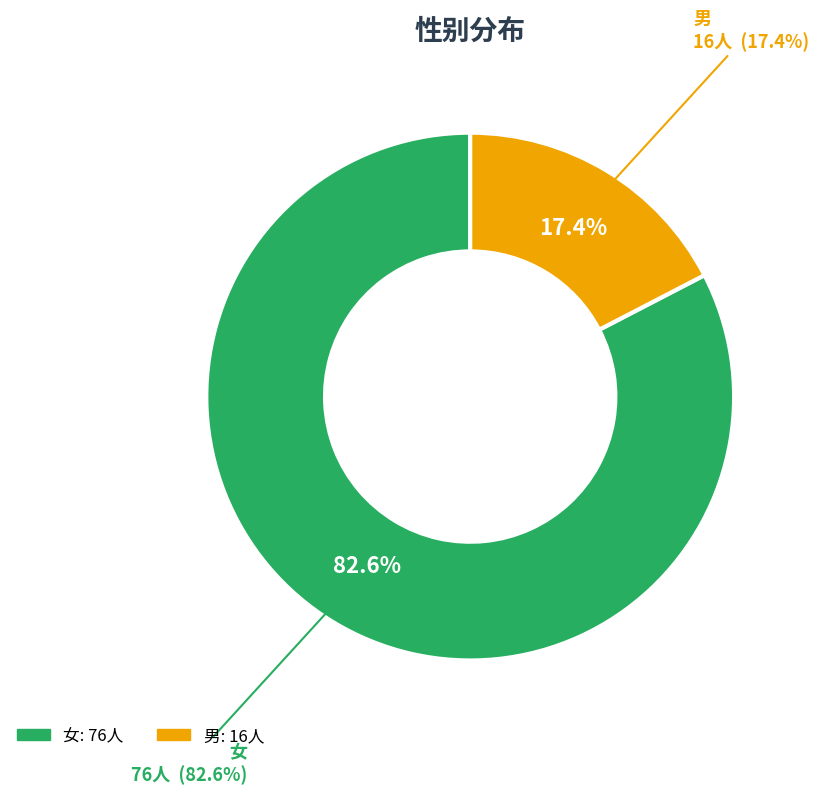

To the nearest percent, what is the average slice percentage?

50%